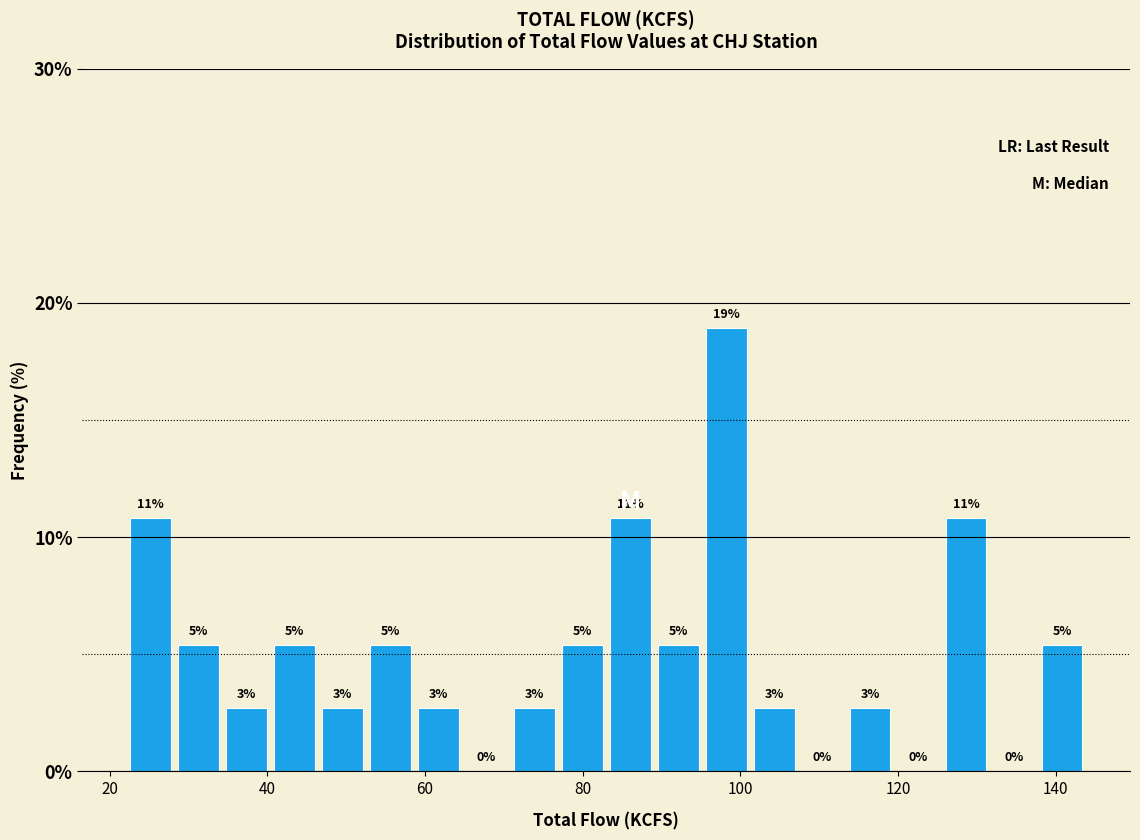

Around what value on the x-axis is the tallest bar? Give the approximate position of its centre, as read against the axis.

98